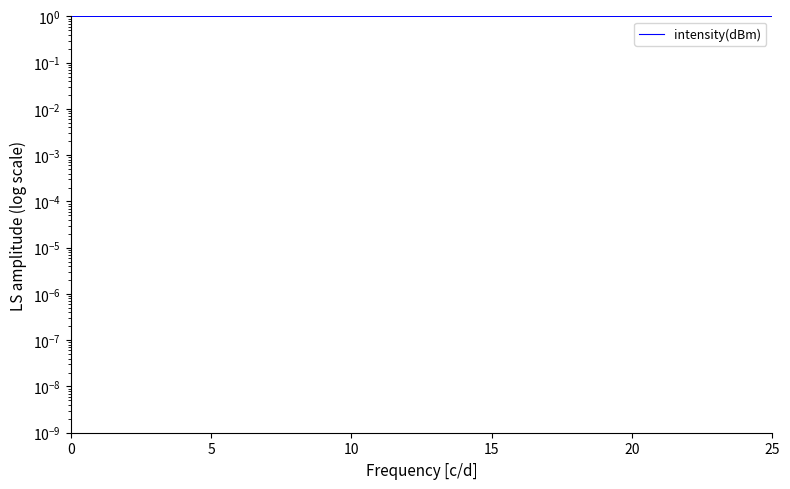

How many series are shown in this chart?

1